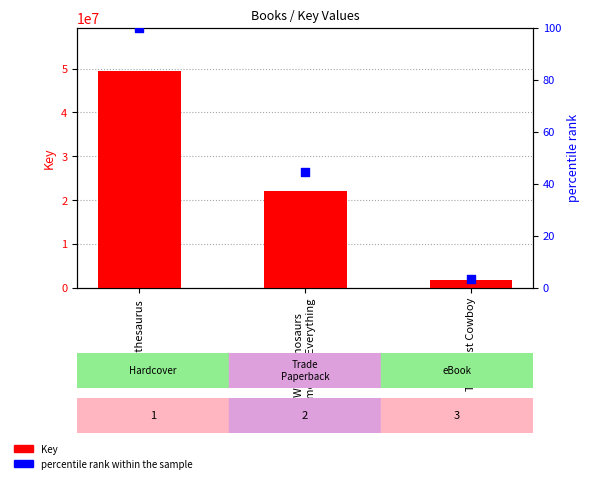

Is the value of percentile rank within the sample at When Dinosaurs
Came with Everything greater than the value of Key at When Dinosaurs
Came with Everything?

No